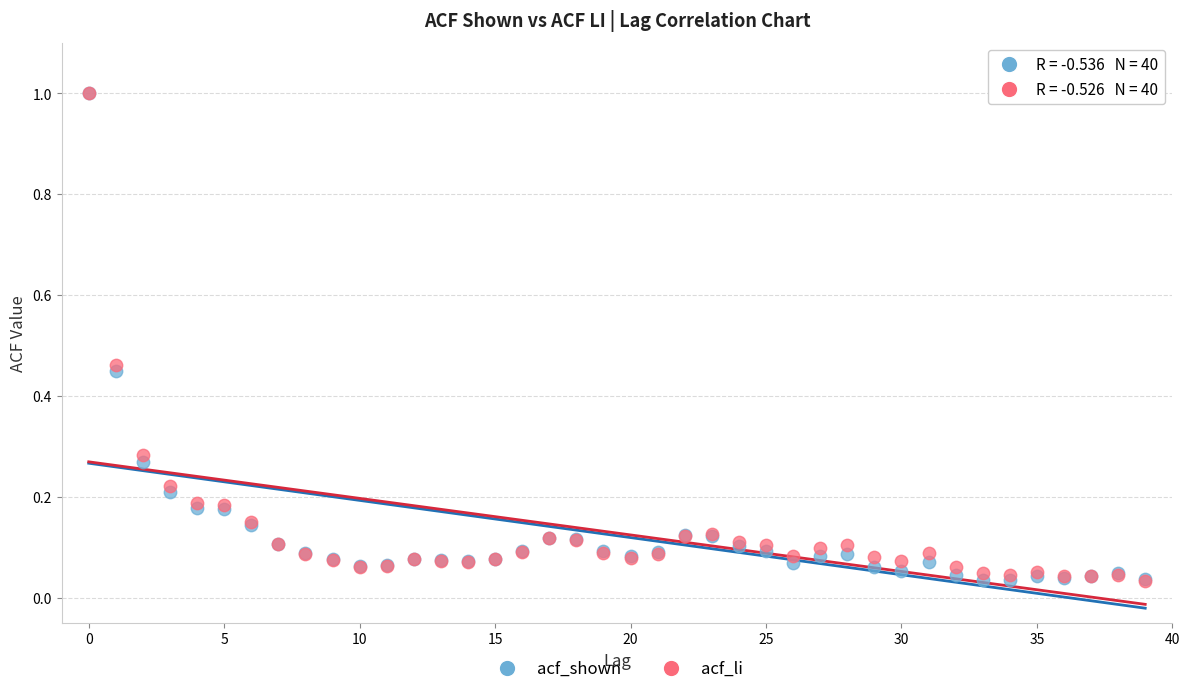

What are all the series names shown in the legend?

acf_shown, acf_li